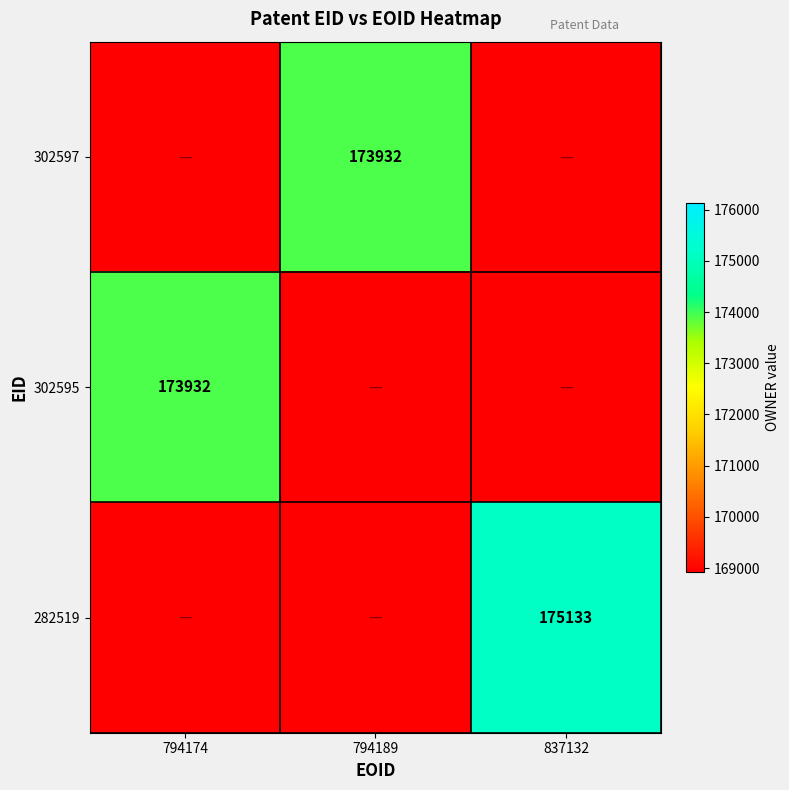

Is it true that 302597 equals 290931 at 794189?

False